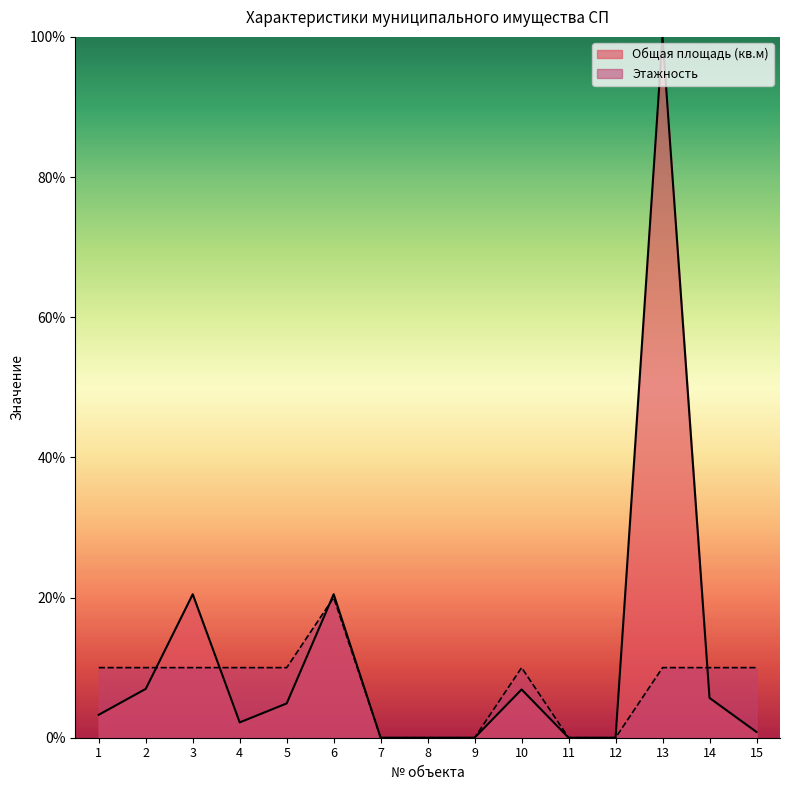

In Общая площадь (кв.м), how many points are higher than both neighbors (excluding endpoints)?

4